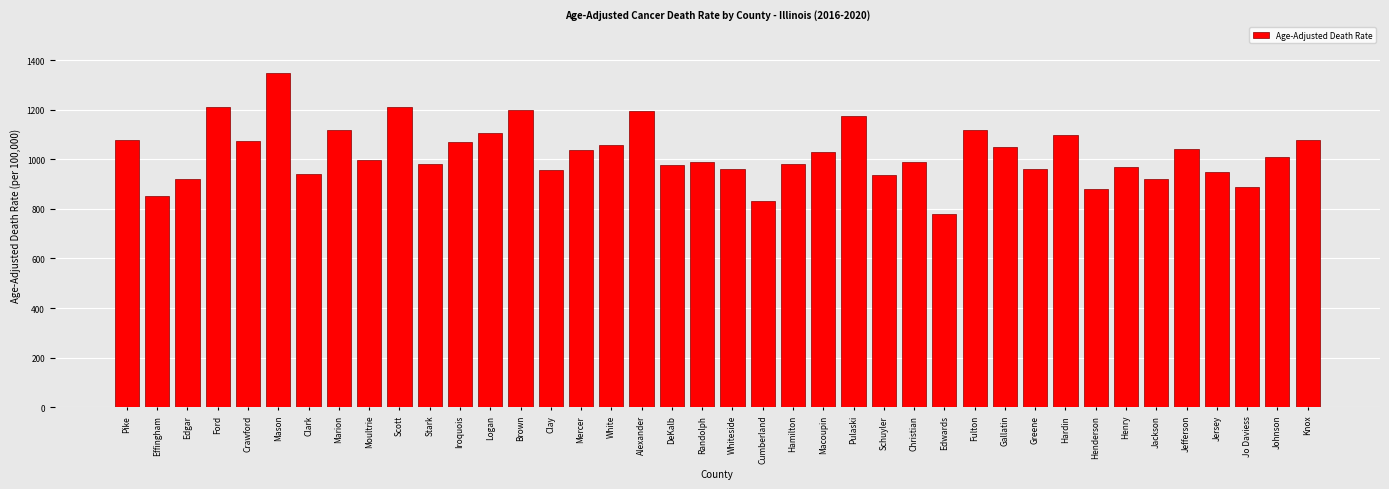

Which category has the highest value across all series?

Mason